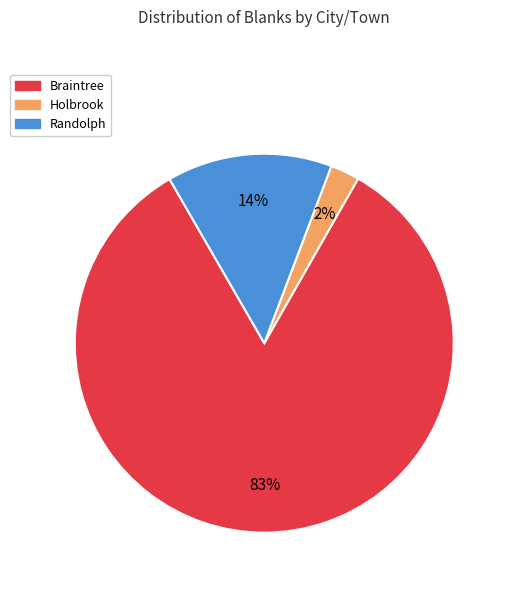

To the nearest percent, what portion does Randolph represent?

14%